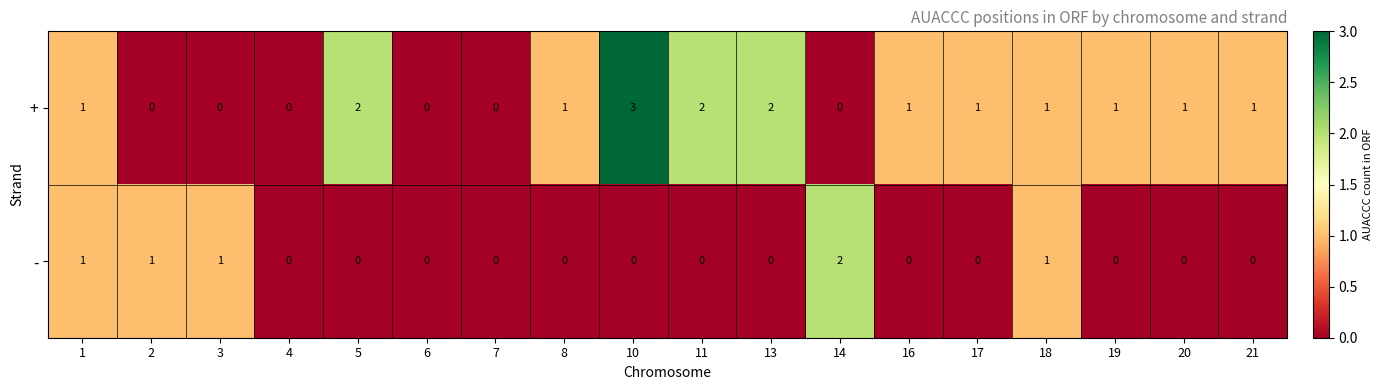

Which label corresponds to the largest value in the chart?

10